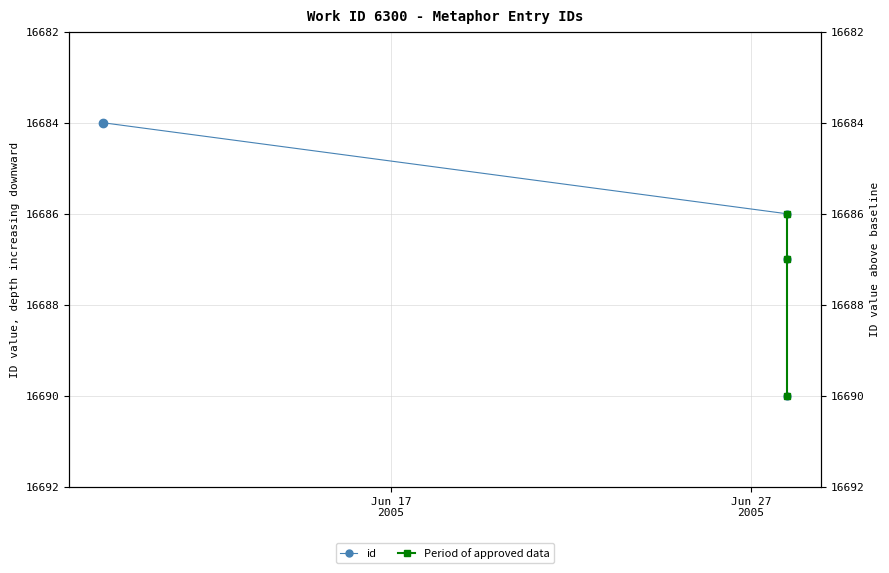

Which category has the lowest value across all series?

2005-06-09